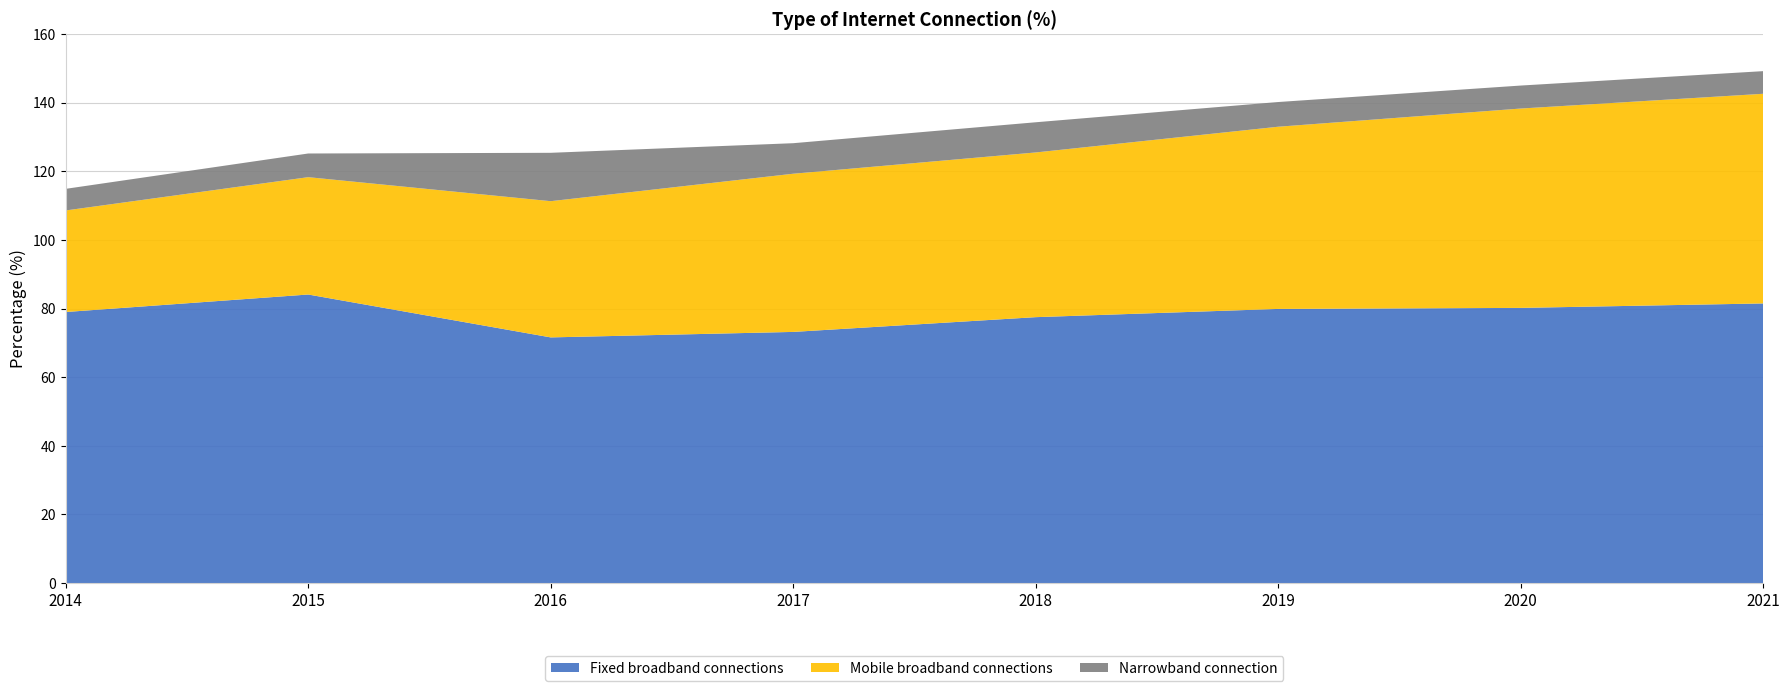

Reading left to right, list all the values displayed in this chart.

Fixed broadband connections: 2014=79.0	2015=84.1	2016=71.6	2017=73.2	2018=77.5	2019=79.9	2020=80.2	2021=81.5
Mobile broadband connections: 2014=29.6	2015=34.2	2016=39.7	2017=46.1	2018=48.0	2019=53.1	2020=58.1	2021=61.1
Narrowband connection: 2014=6.3	2015=6.9	2016=14.1	2017=8.9	2018=8.8	2019=7.2	2020=6.7	2021=6.6